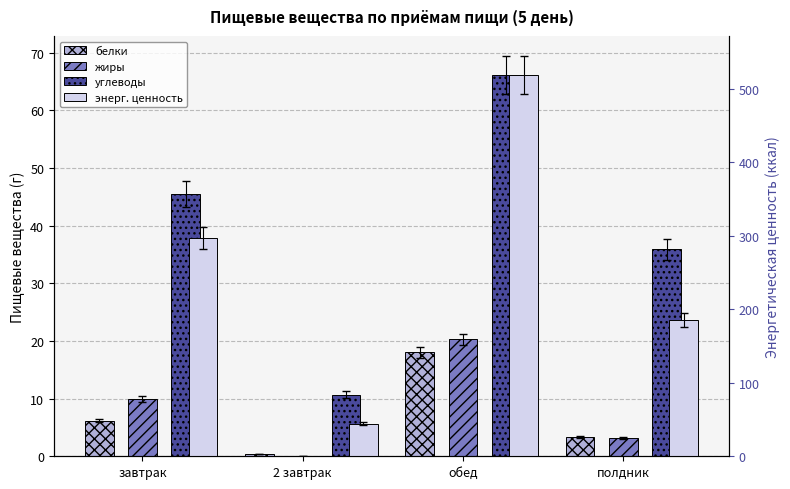

Does the chart contain stacked bars?

No